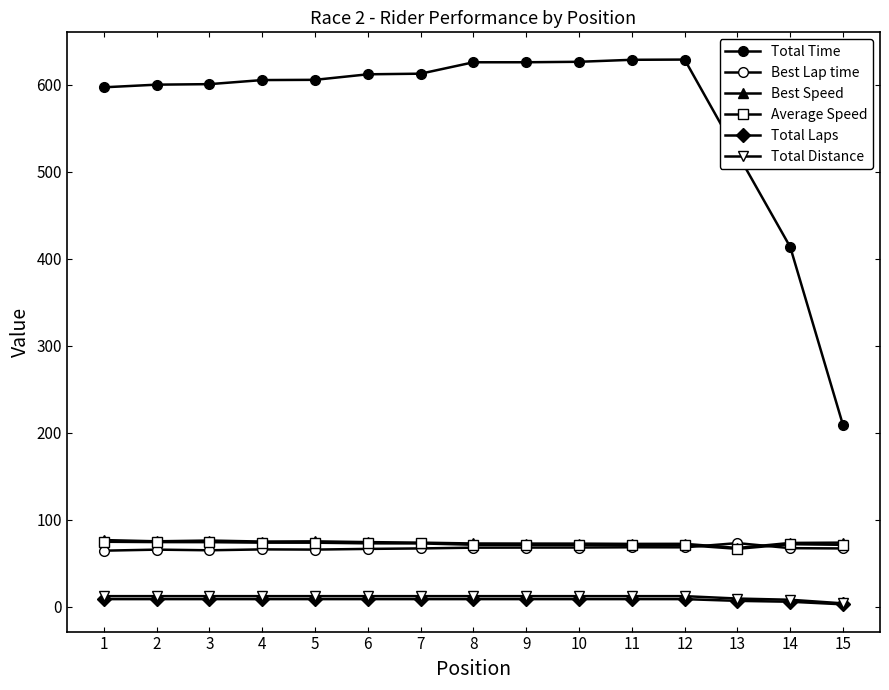

How many data points does each series have?

15